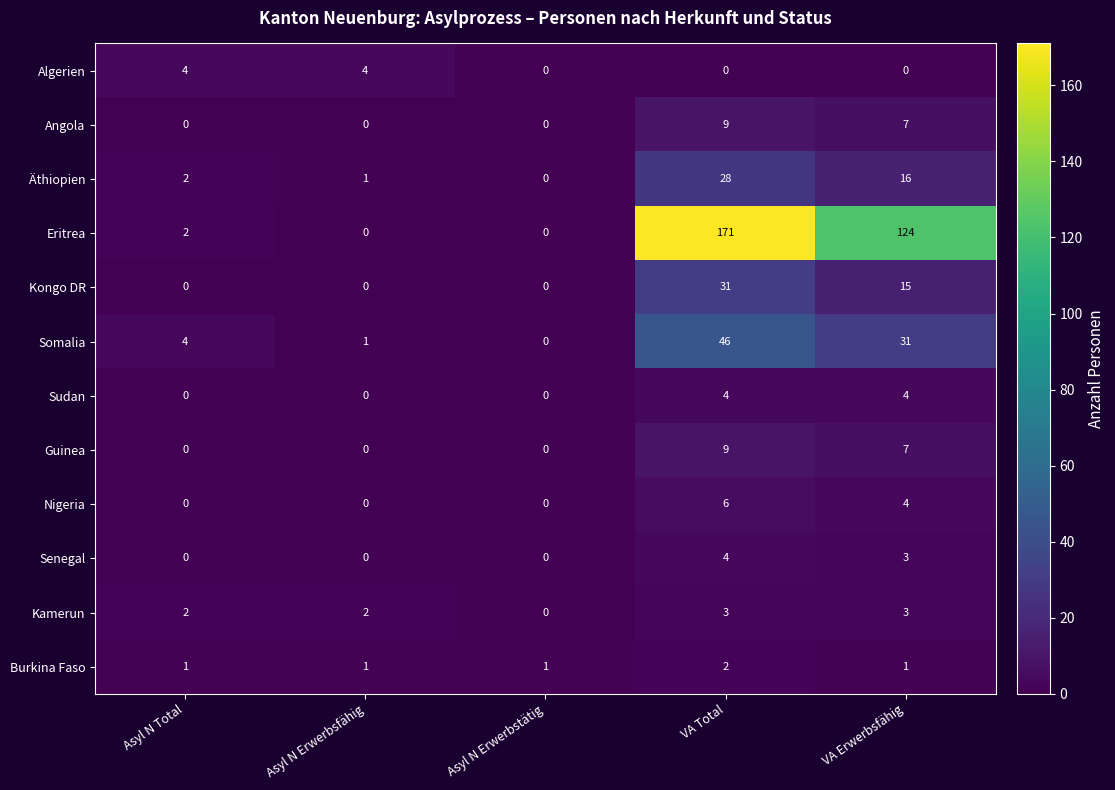

What is the difference between the maximum and minimum values in the Guinea series?

9